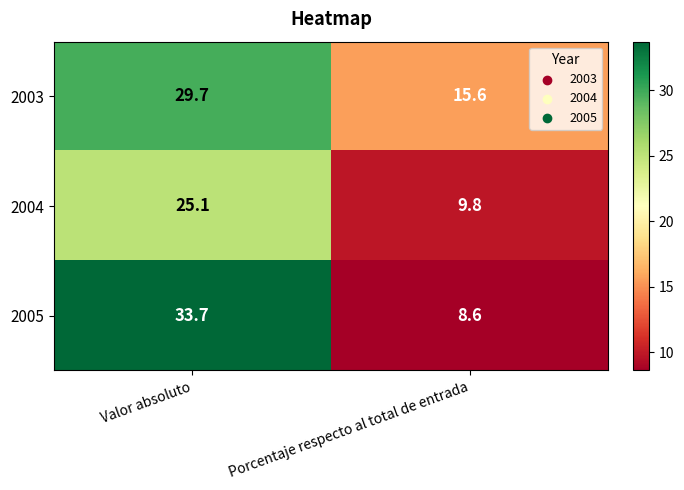

What is the difference between the 2004 values at Porcentaje respecto al total de entrada and Valor absoluto?

15.3